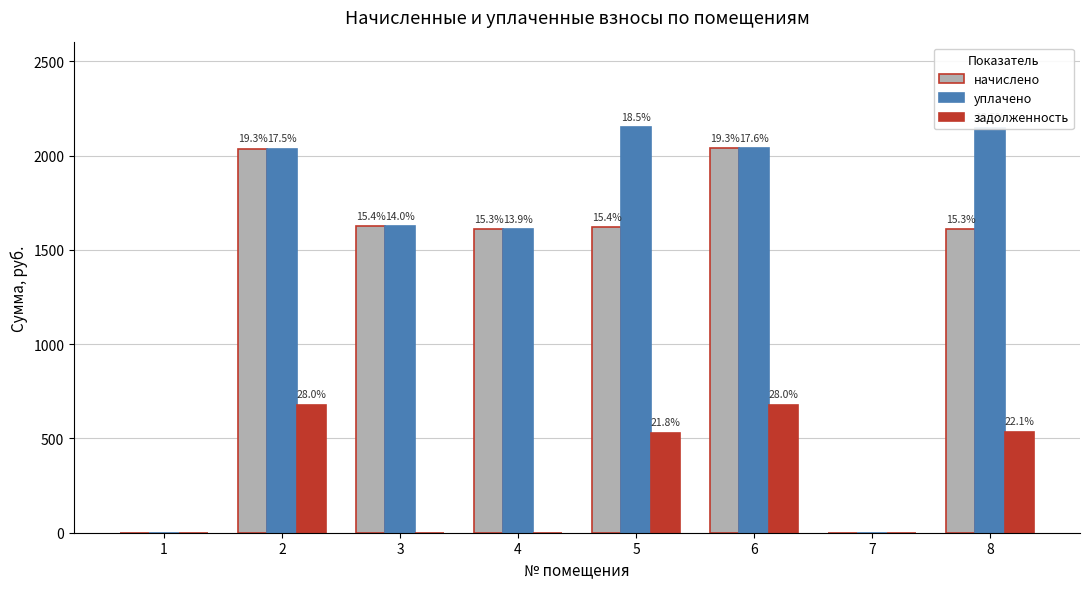

What is the difference between the задолженность values at 5 and 1?

529.1